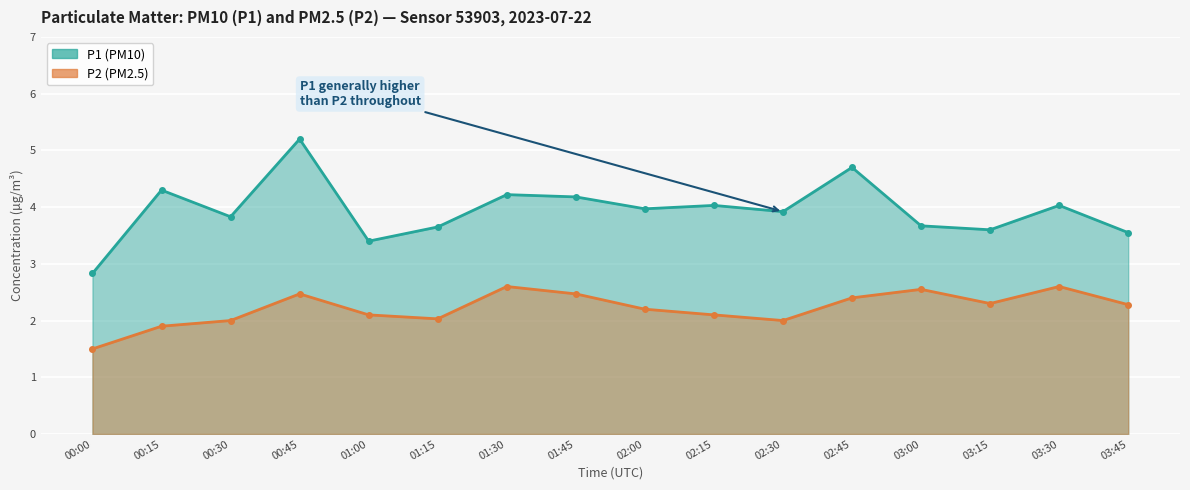

The P1 (PM10) series shows 4.2 at 01:45. True or false?

True